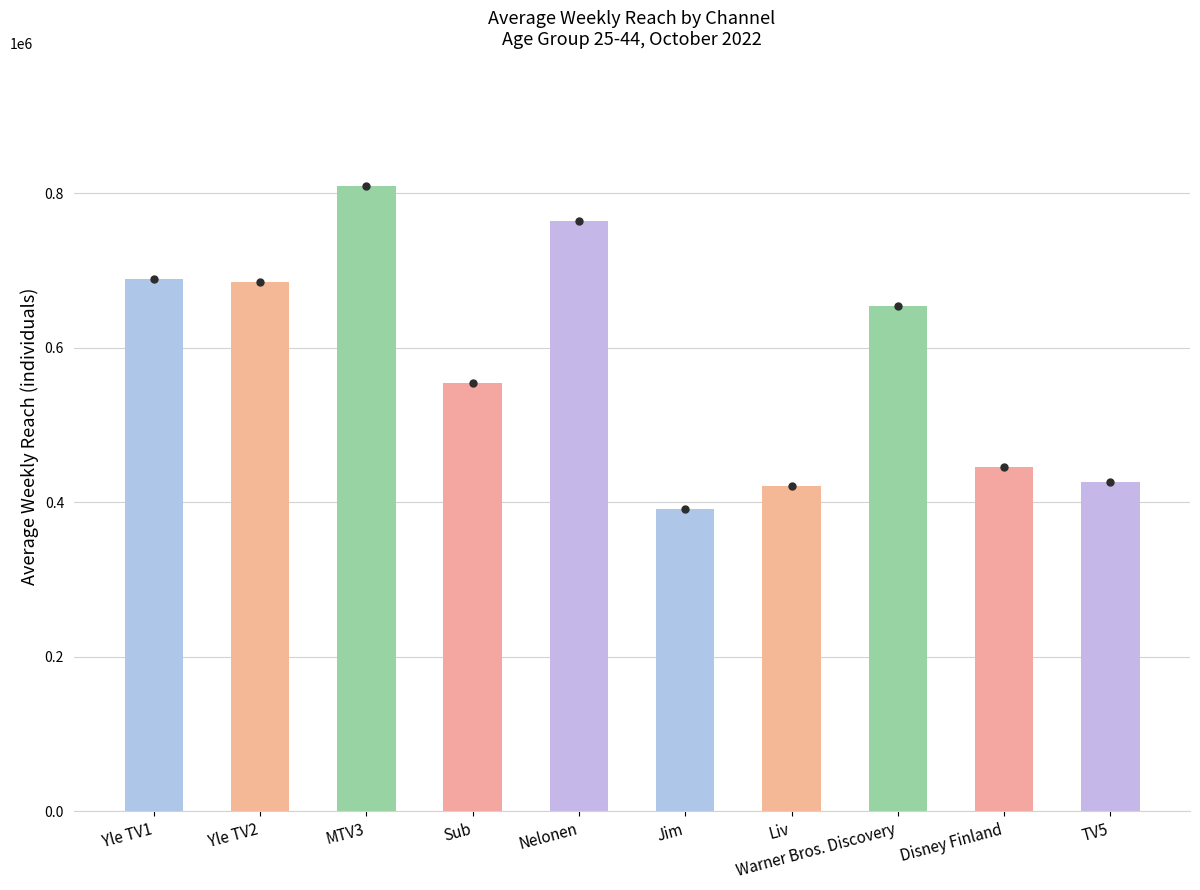

List the labels in order of value, largest first.

MTV3, Nelonen, Yle TV1, Yle TV2, Warner Bros. Discovery, Sub, Disney Finland, TV5, Liv, Jim